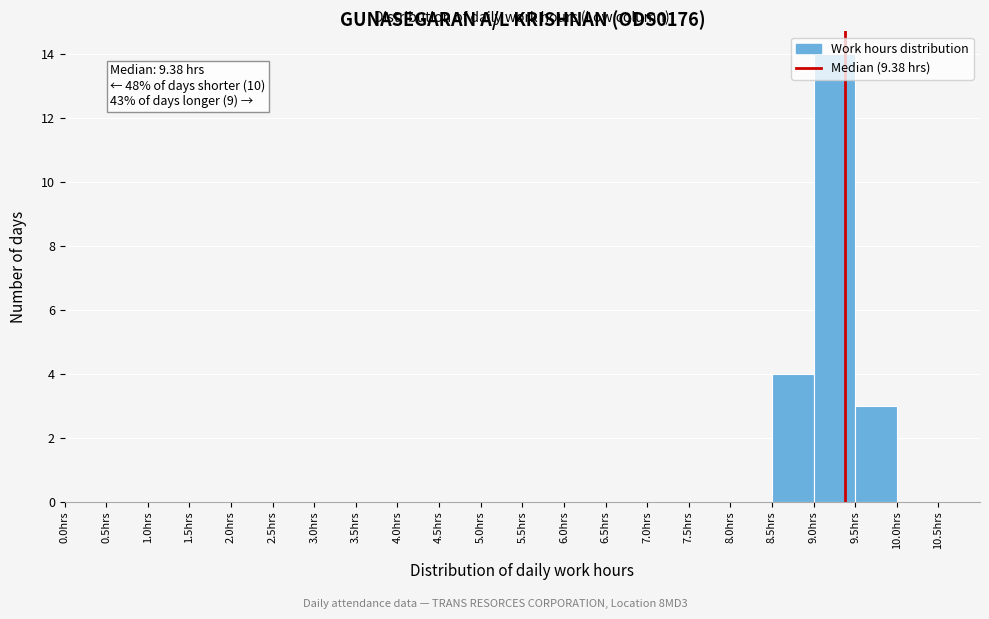

Which range on the x-axis has the tallest bar?

9.0 to 9.5